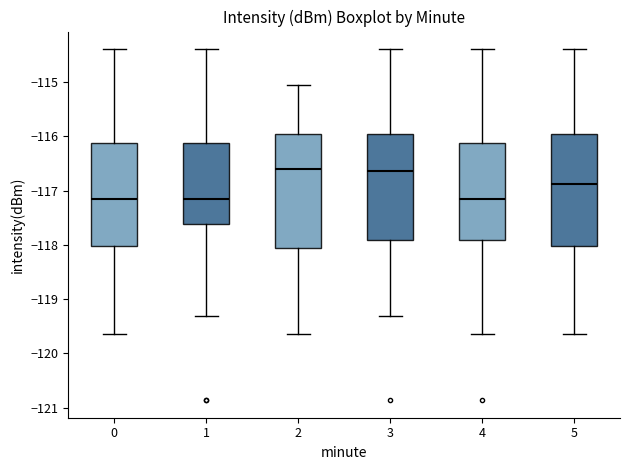

Where is the lower edge of the box at x = 2 on the y-axis? The values are not printed on the chart, so give them approximately, as read against the axis.

-118.1